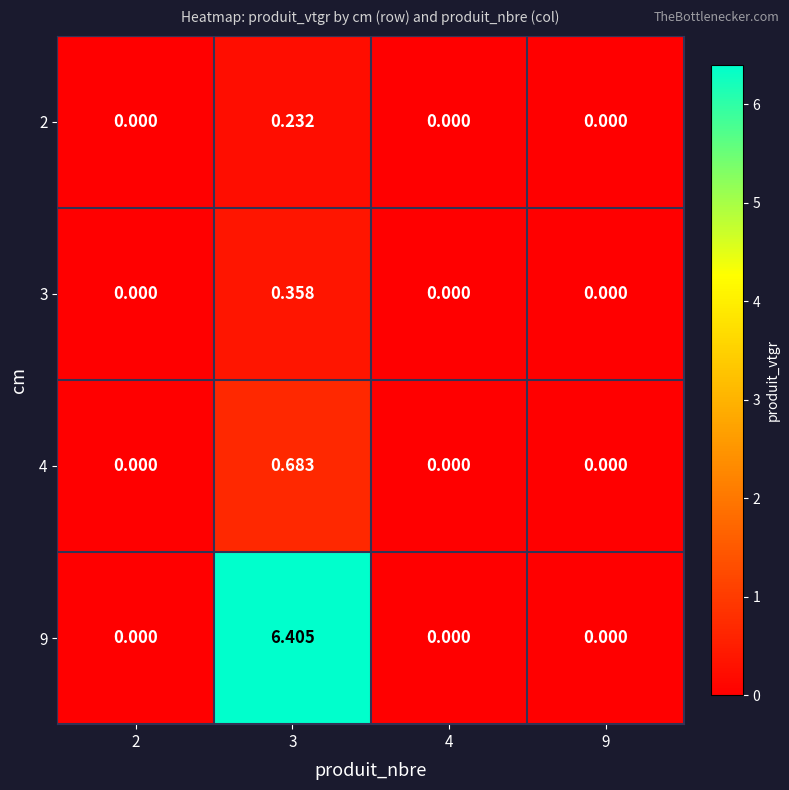

Which series changed the most between 3 and 4?

9